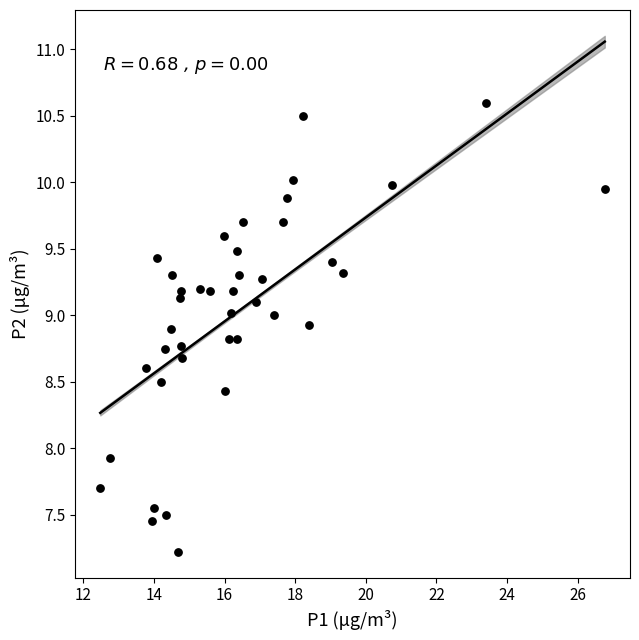

What Y value in the scatter plot is closest to 8?

7.9